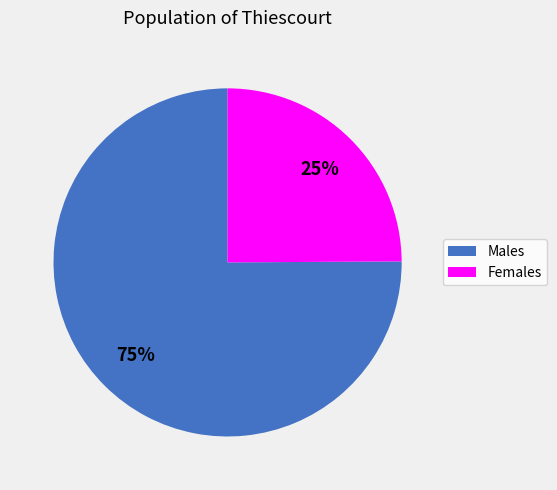

Combined, do Males and Females account for over 50%?

Yes